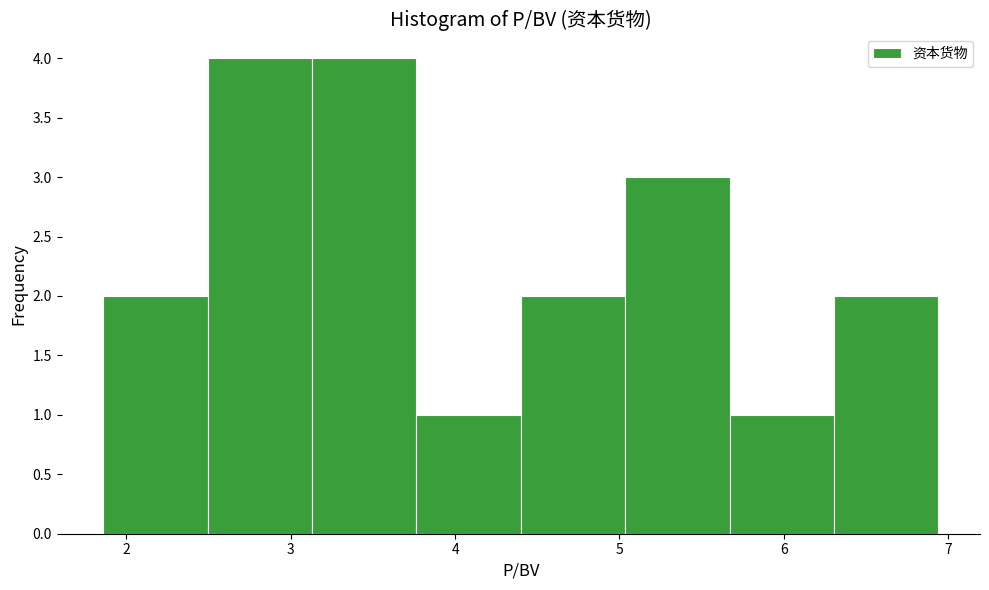

Reading left to right, transcribe this chart: for each bar, give the range it covers on the x-axis and its height. Neither the bar edges nor the heights are printed on the chart, so give them approximately, as read against the axes.

1.9 to 2.5: 2
2.5 to 3.1: 4
3.1 to 3.8: 4
3.8 to 4.4: 1
4.4 to 5.0: 2
5.0 to 5.7: 3
5.7 to 6.3: 1
6.3 to 6.9: 2